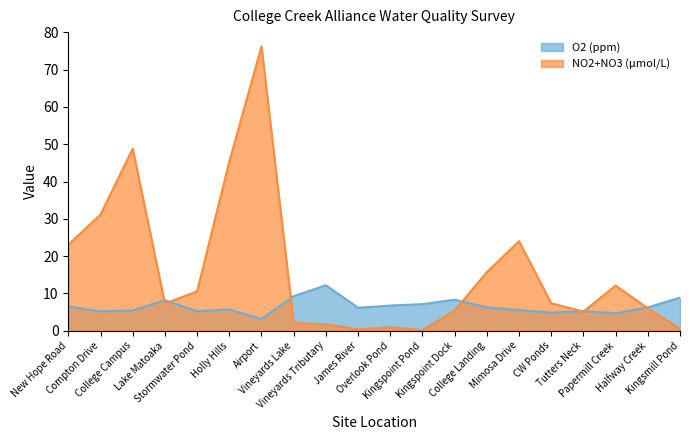

What position from the right is CW Ponds?

5